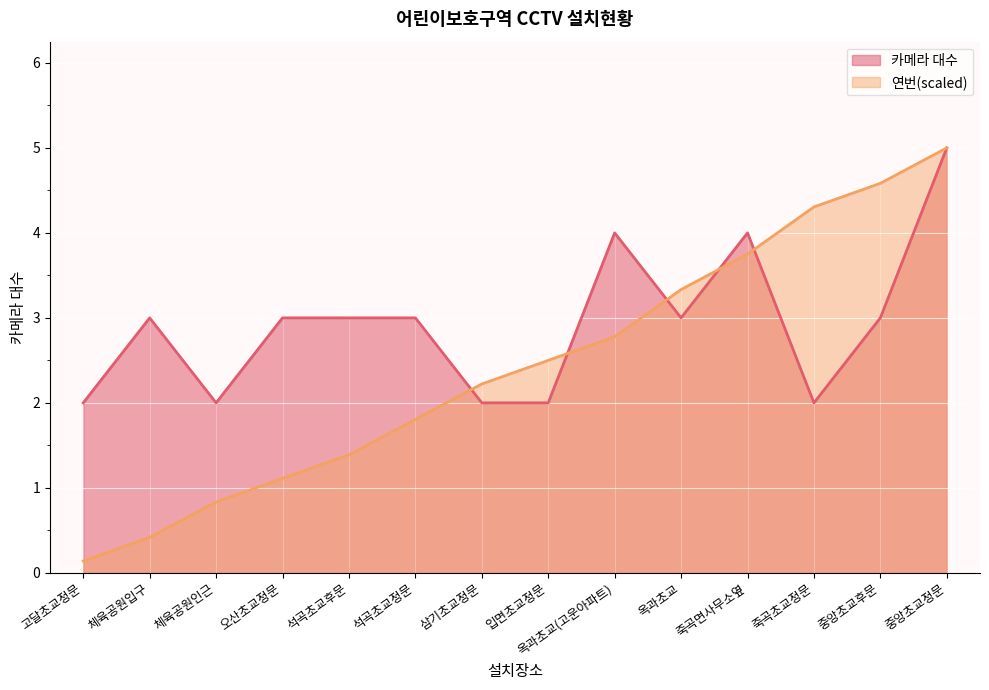

What is the value of the 연번 point at the 7th from the left?

2.2